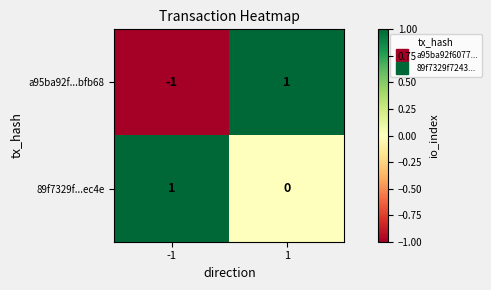

Is it true that 89f7329f...ec4e equals 1 at -1?

True